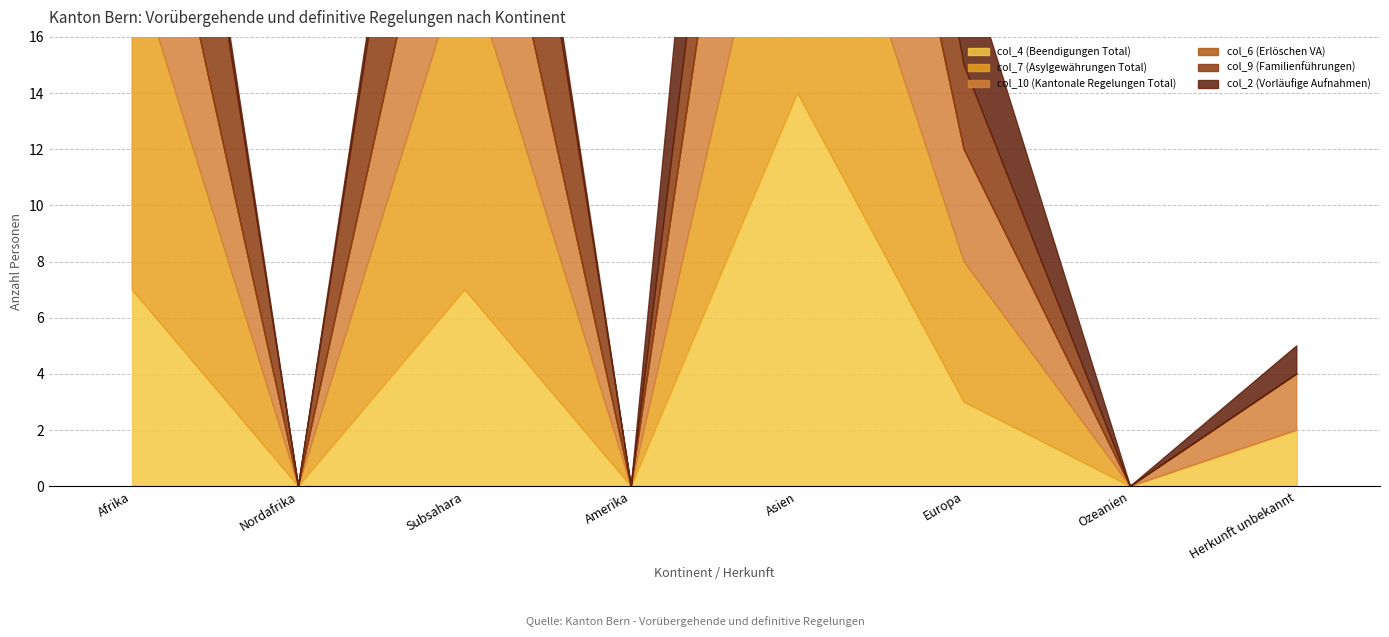

Reading left to right, what are all the values shown in this chart?

col_4 (Beendigungen Total): 7	0	7	0	14	3	0	2
col_7 (Asylgewährungen Total): 12	0	12	0	12	5	0	0
col_10 (Kantonale Regelungen Total): 8	0	8	0	14	4	0	2
col_6 (Erlöschen VA): 0	0	0	0	0	0	0	0
col_9 (Familienführungen): 11	0	11	0	8	3	0	0
col_2 (Vorläufige Aufnahmen): 1	0	1	0	13	4	0	1